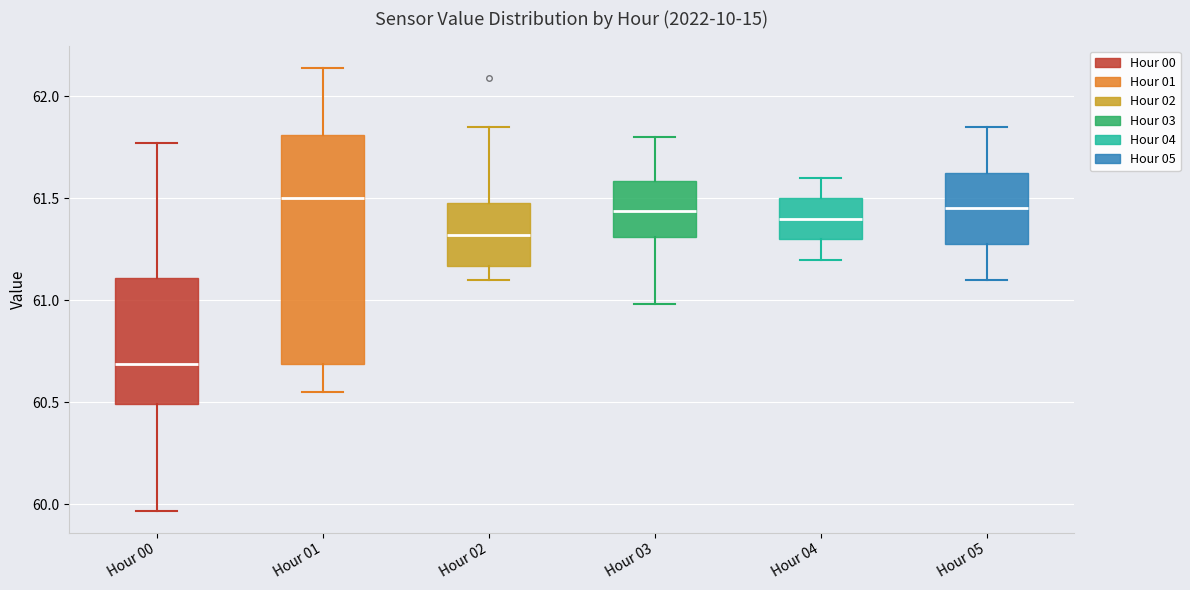

Where is the lower edge of the box for Hour 00 on the y-axis? The values are not printed on the chart, so give them approximately, as read against the axis.

60.50